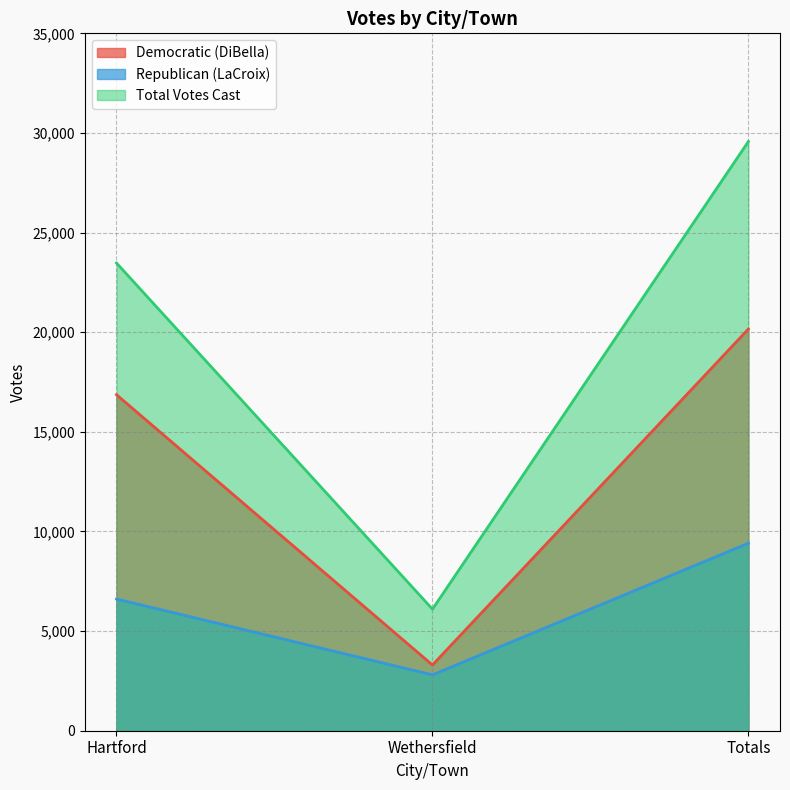

How many lines are shown in the chart?

3